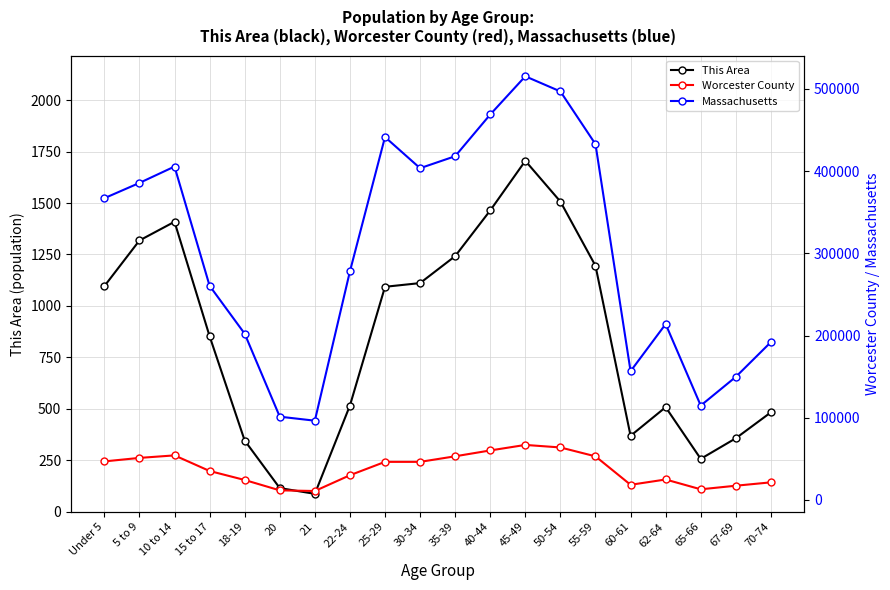

How many distinct data groups are displayed?

3